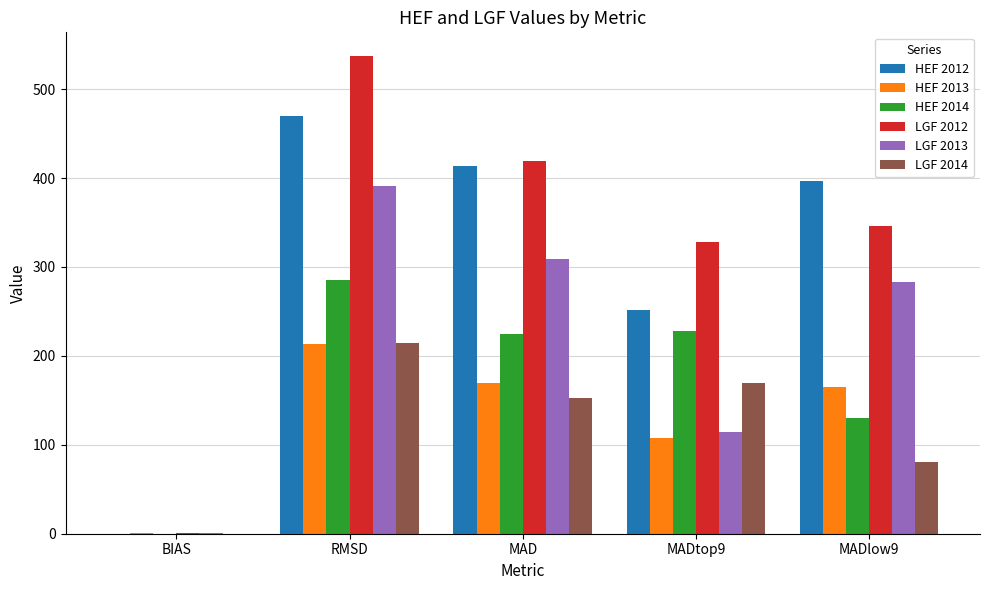

What is the total value across all series at BIAS?

1.4